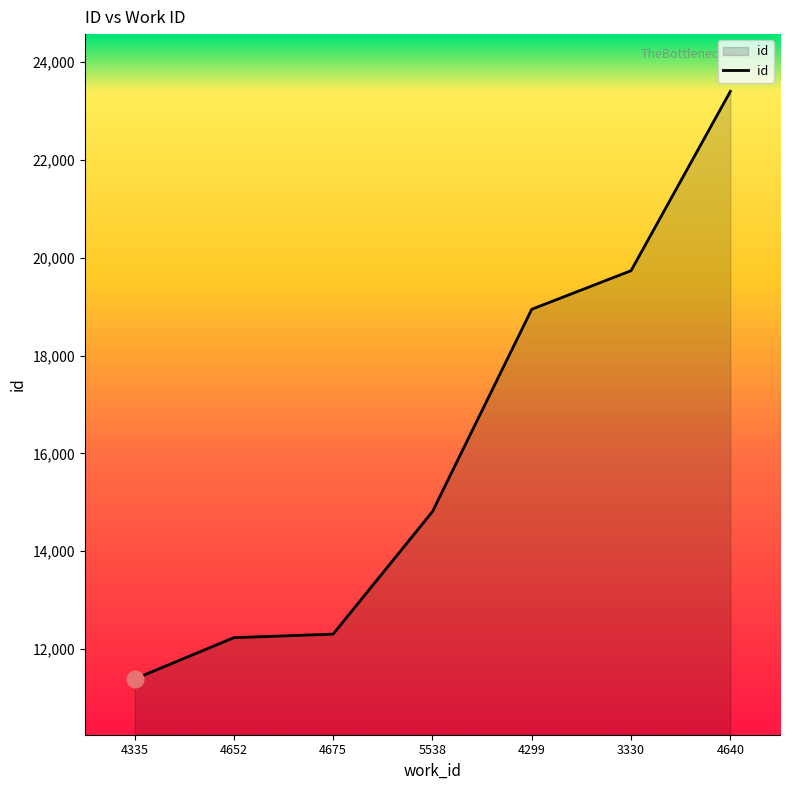

How many distinct data groups are displayed?

1